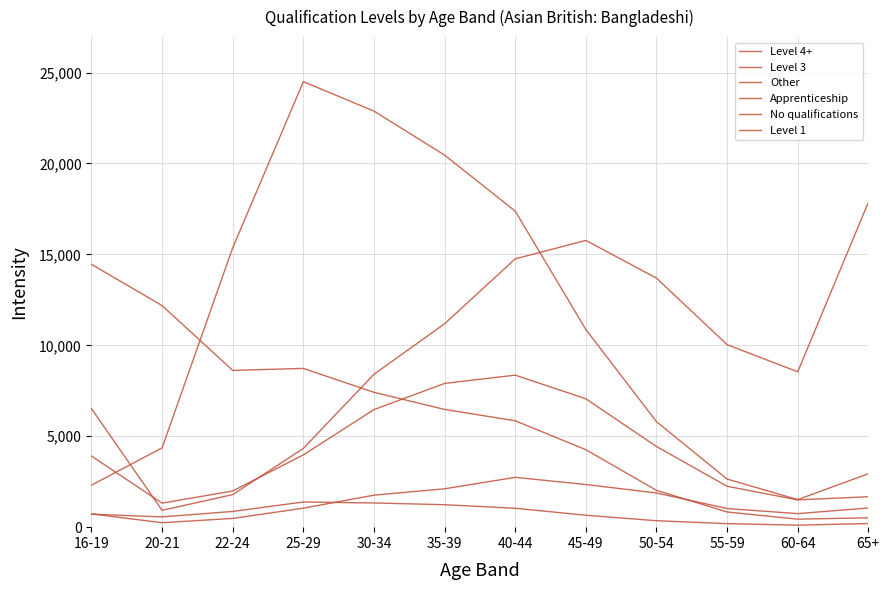

True or false: Level 3 has more than 0 points higher than both neighbors.

True